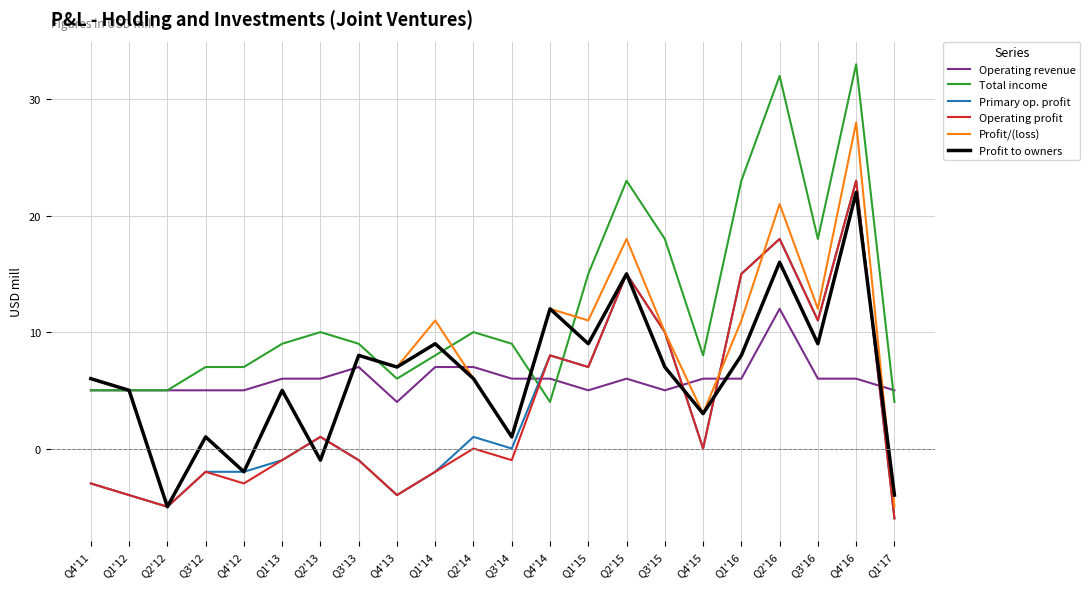

True or false: Operating revenue and Profit/(loss) cross at least once.

True